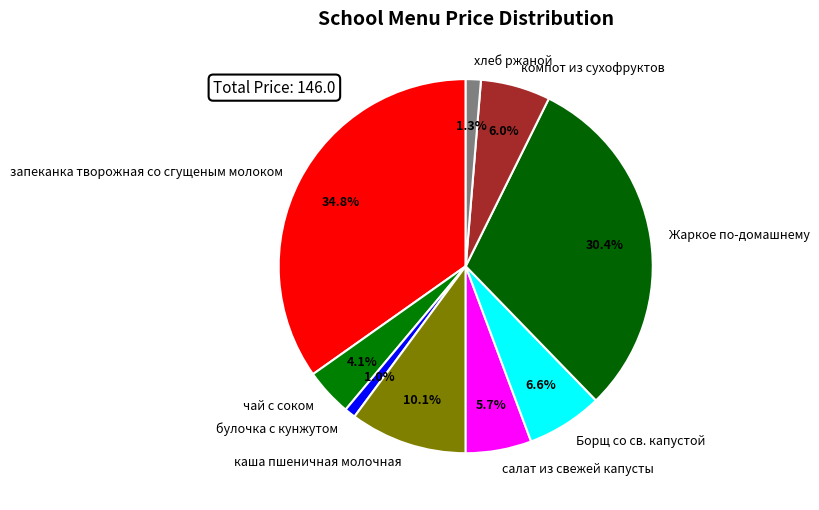

The чай с соком slice represents 4% of the pie. True or false?

True